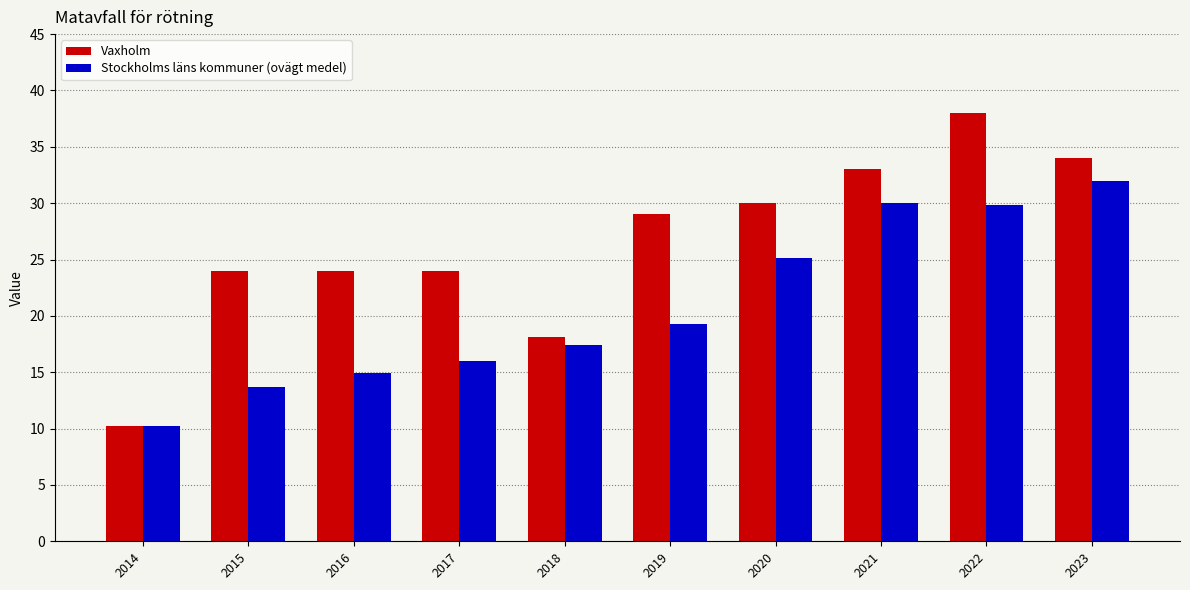

Is the value of Vaxholm at 2016 greater than the value of Stockholms läns kommuner (ovägt medel) at 2019?

Yes